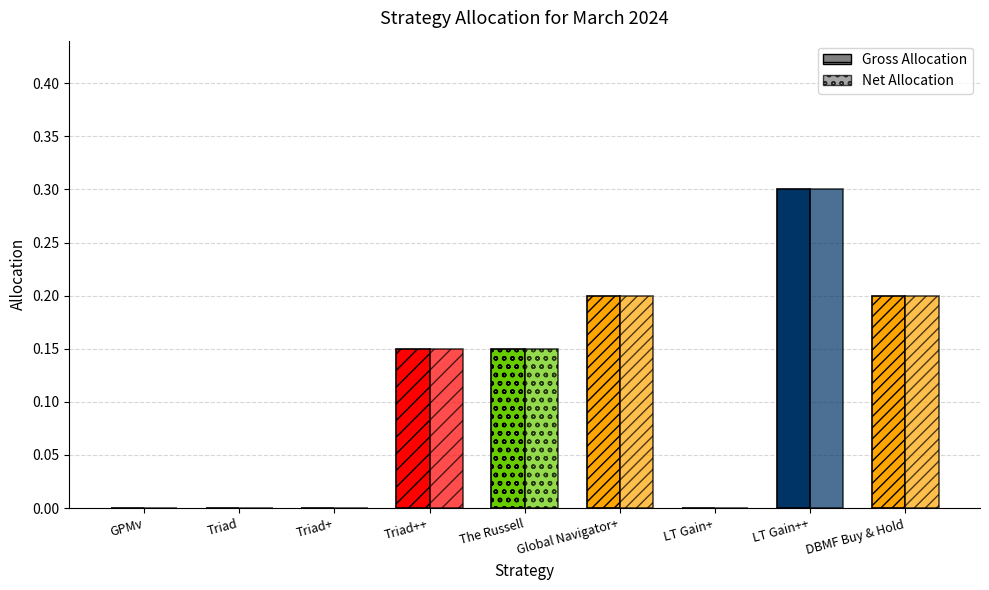

List the labels in order of Gross Allocation value, smallest first.

GPMv, Triad, Triad+, LT Gain+, Triad++, The Russell, Global Navigator+, DBMF Buy & Hold, LT Gain++